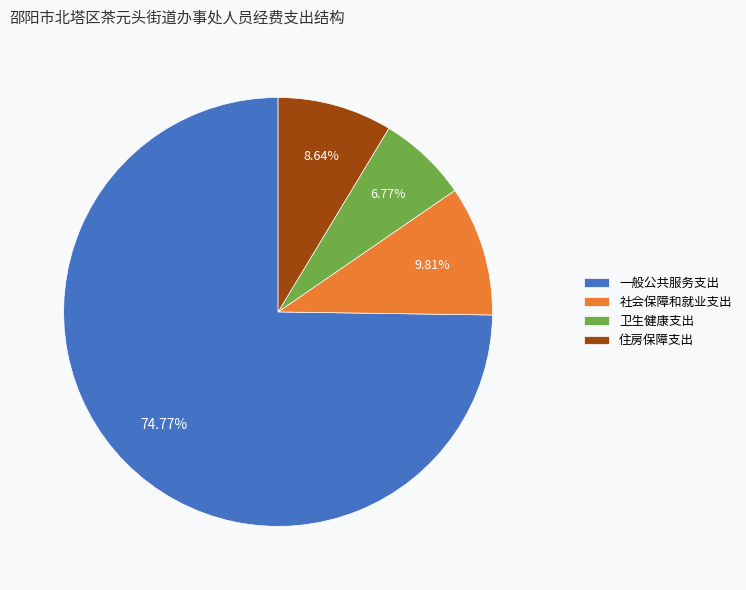

Combined, what portion of the pie is 社会保障和就业支出 and 一般公共服务支出?

84.6%